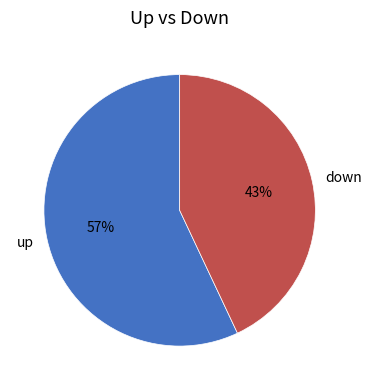

Is there any slice that represents more than half of the pie?

Yes